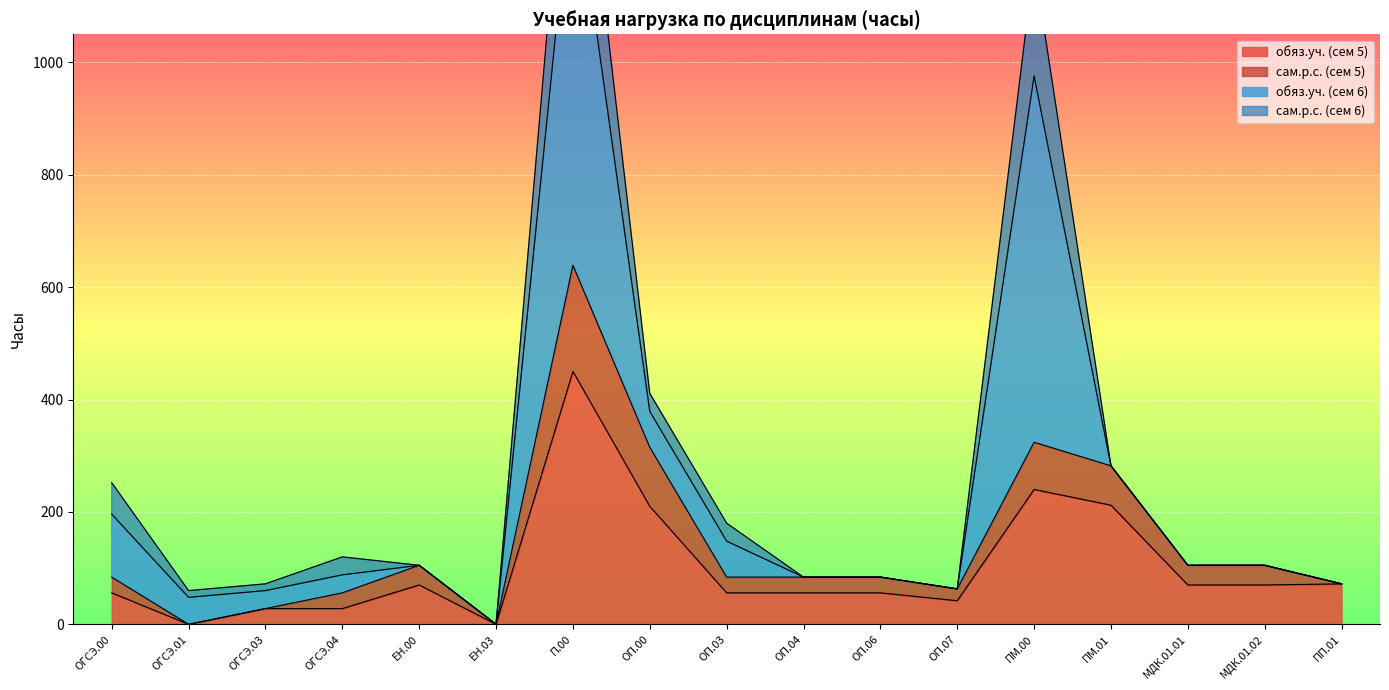

True or false: обяз.уч. (сем 5) has a value of 240 at ПМ.00.

True